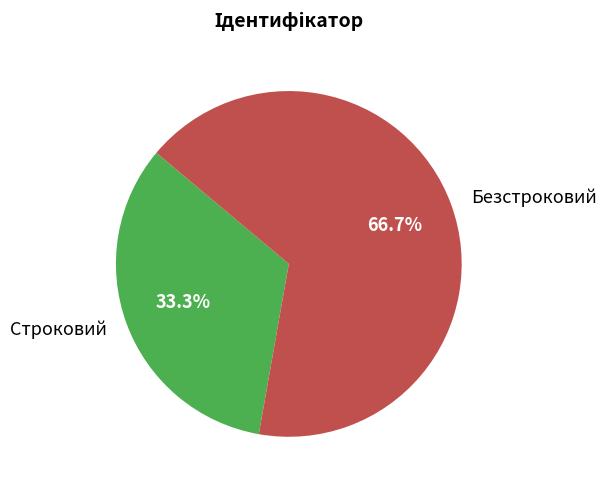

Does any single category account for the majority?

Yes